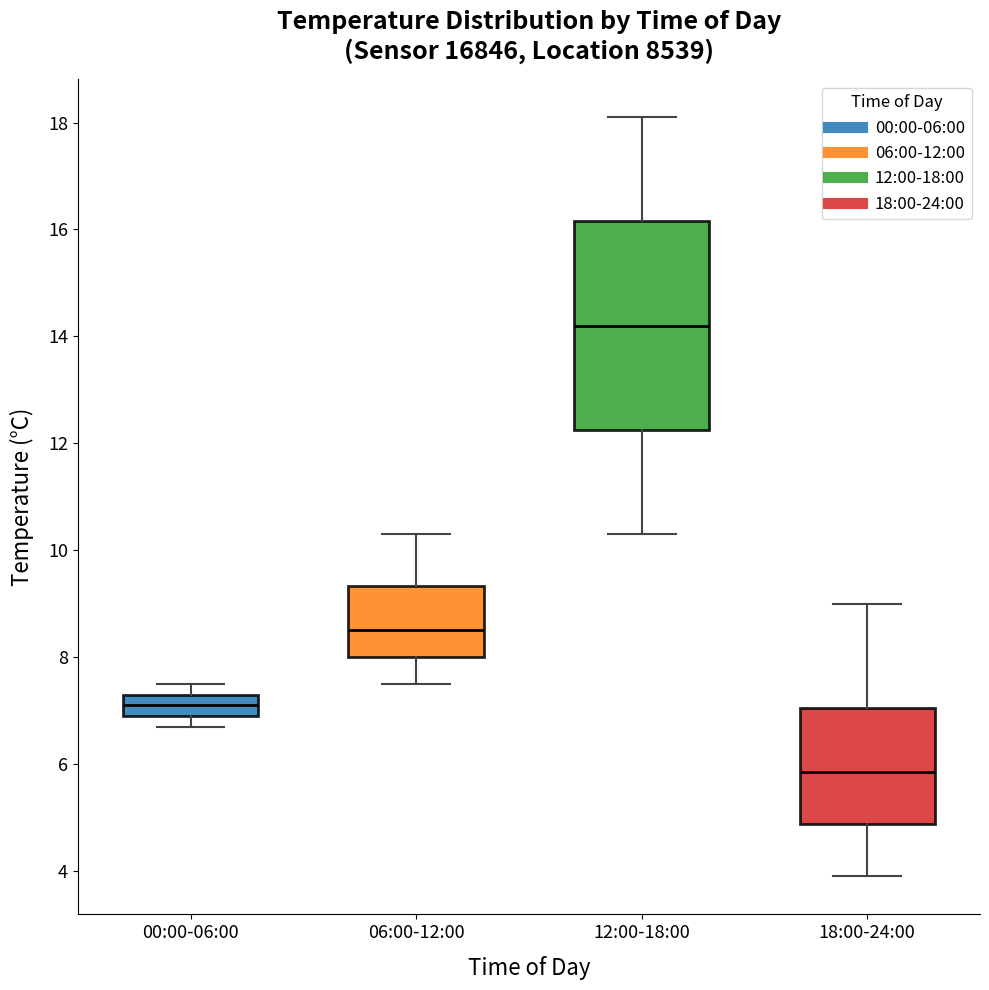

Which box is the tallest, from its lower edge to its upper edge?

12:00-18:00